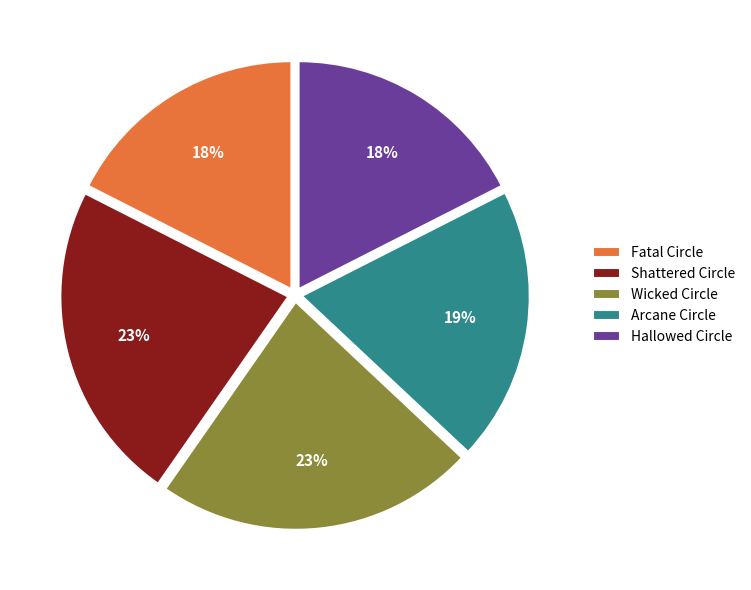

To the nearest percent, what is the difference between the Hallowed Circle and Wicked Circle slice percentages?

5%